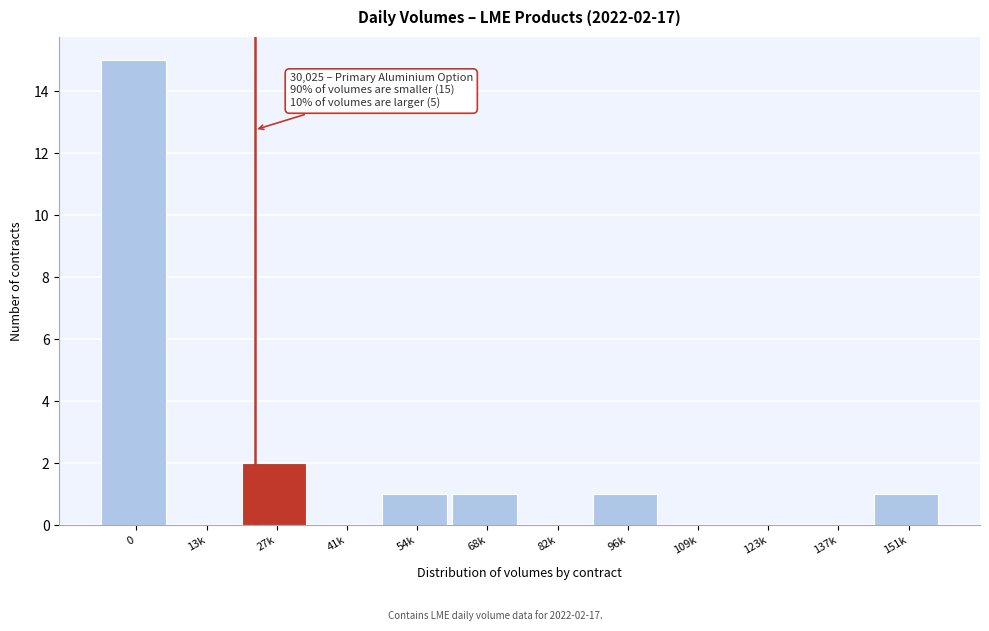

Reading right to left, what are all the values shown in this chart?

151k=1	137k=0	123k=0	109k=0	96k=1	82k=0	68k=1	54k=1	41k=0	27k=2	13k=0	0=15